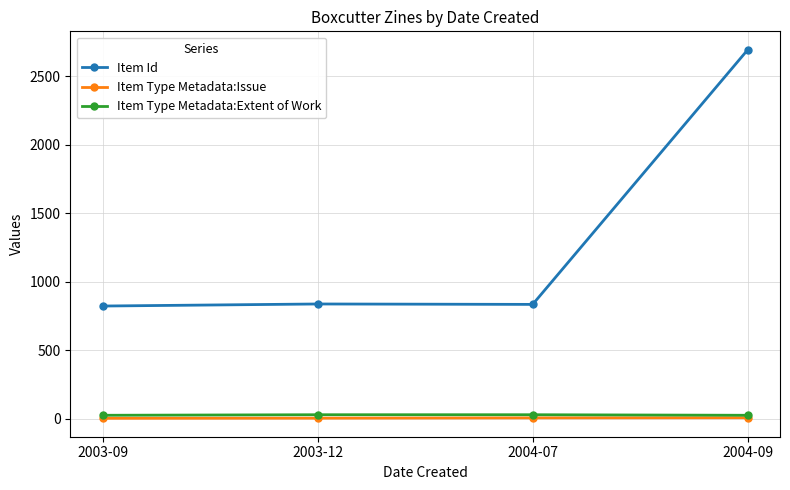

Which series has the largest total across all categories?

Item Id